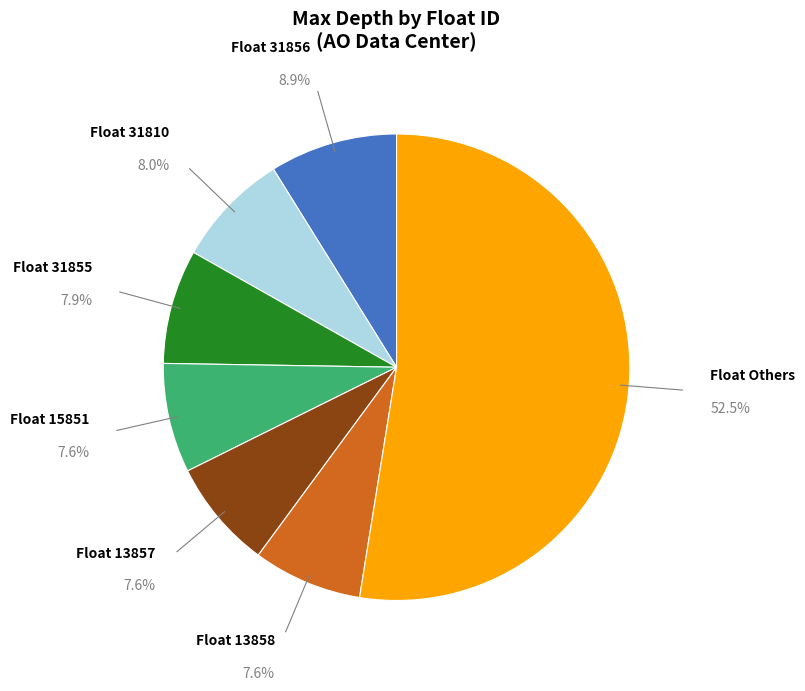

Does any single category account for the majority?

Yes